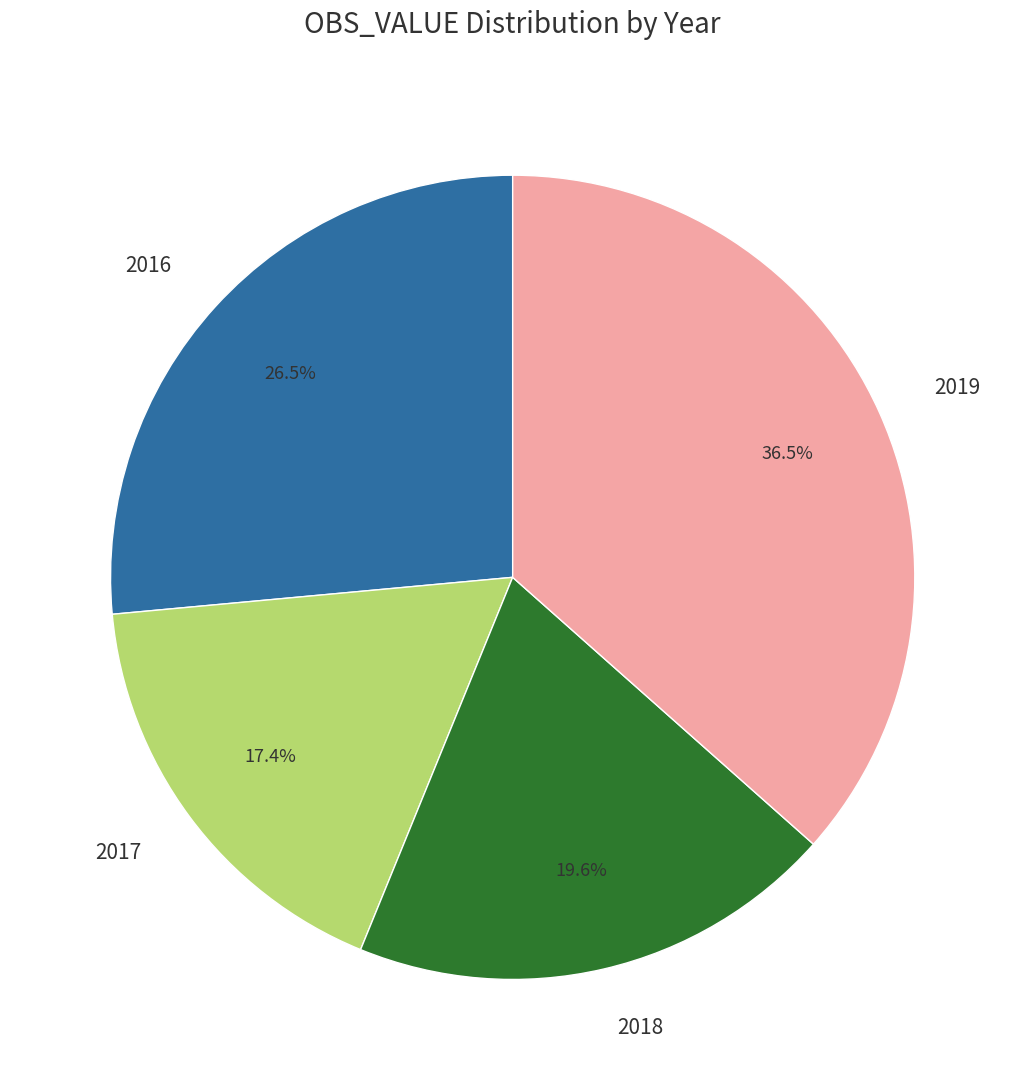

Combined, what portion of the pie is 2018 and 2017?

37.0%